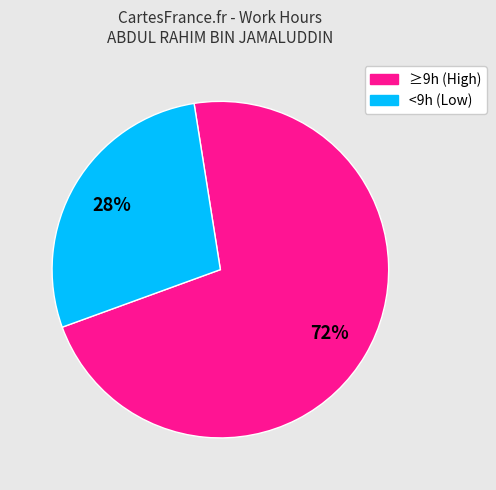

To the nearest percent, what is the average slice percentage?

50%